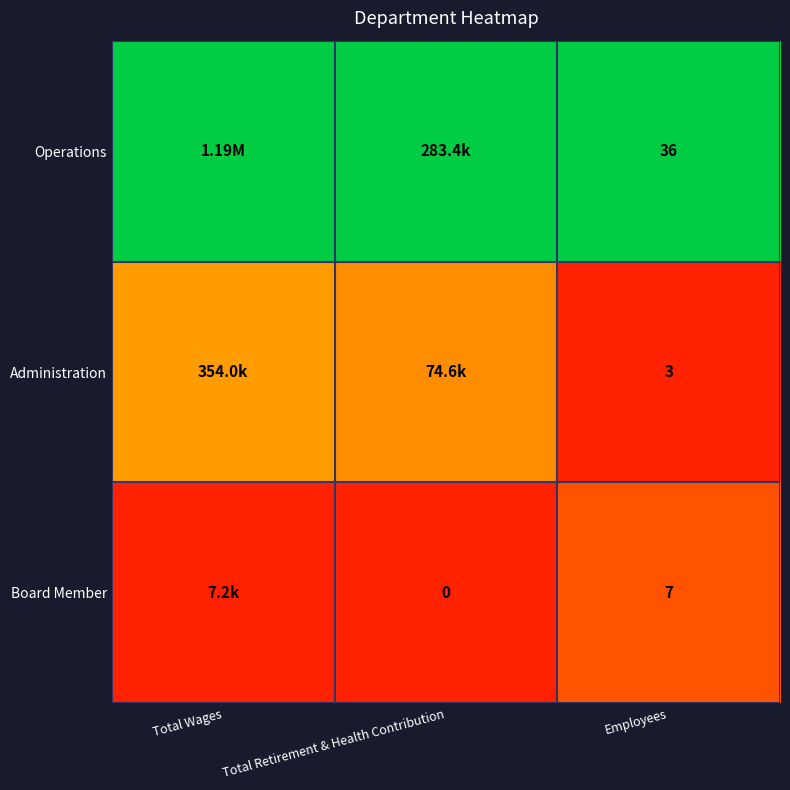

At Employees, list the series in order from largest to smallest.

Operations, Board Member, Administration